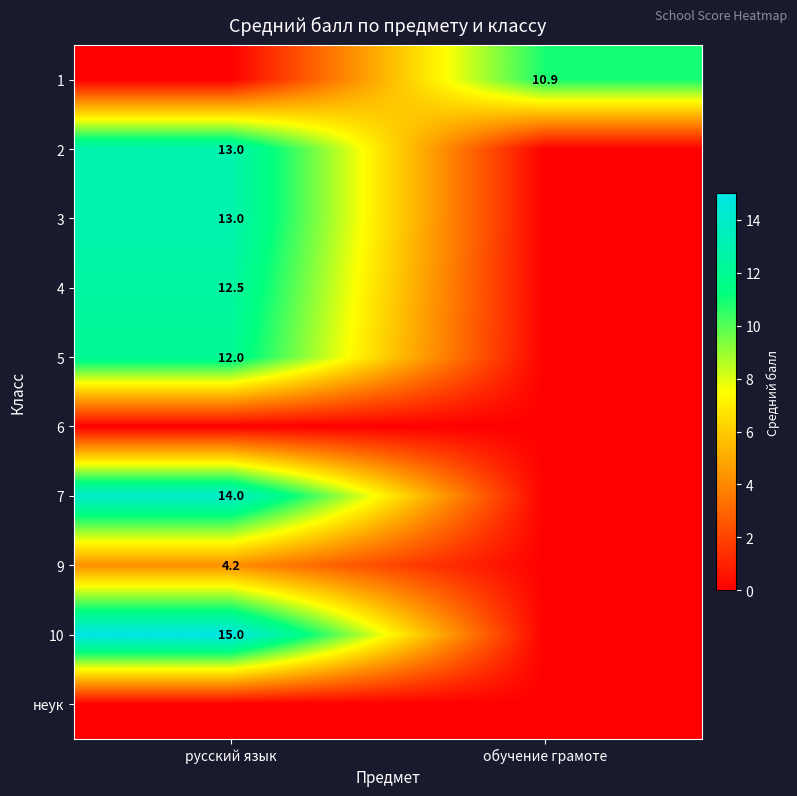

How many distinct data groups are displayed?

10